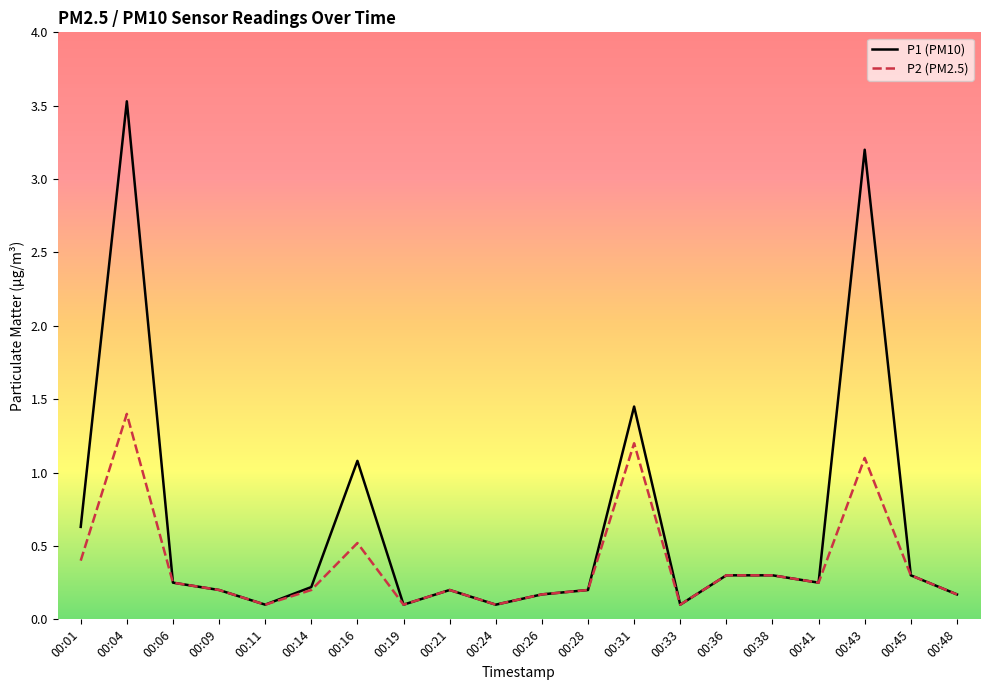

Is the value of P1 (PM10) at 00:38 greater than the value of P2 (PM2.5) at 00:24?

Yes